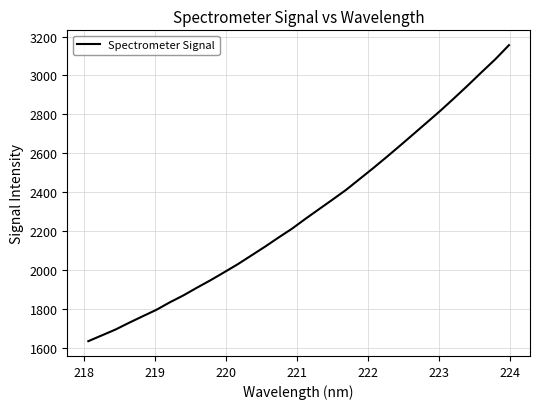

True or false: there are more than 1 points higher than both neighbors.

False